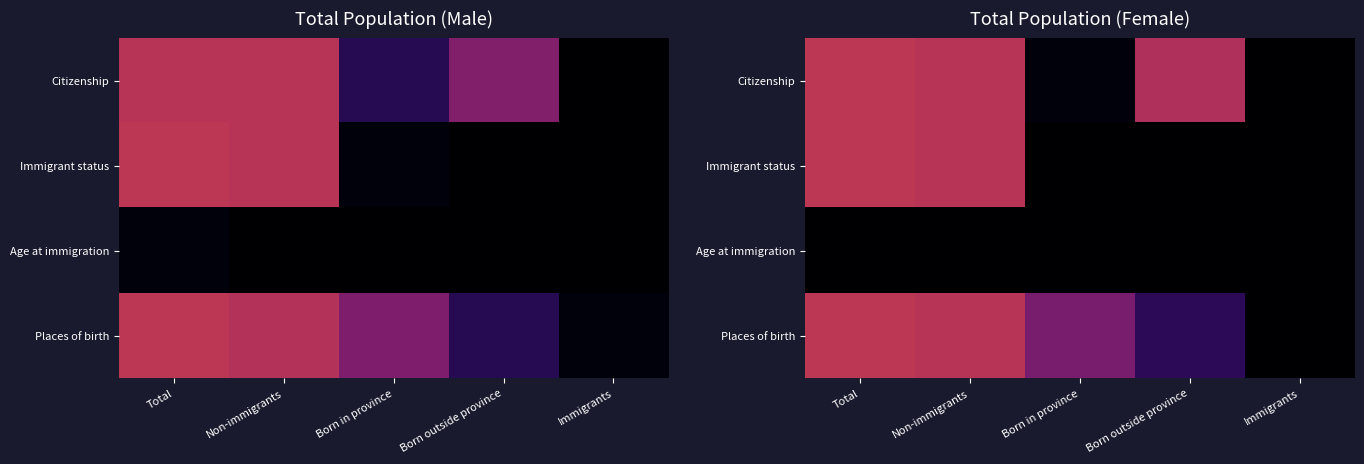

What is the greatest value displayed?

225